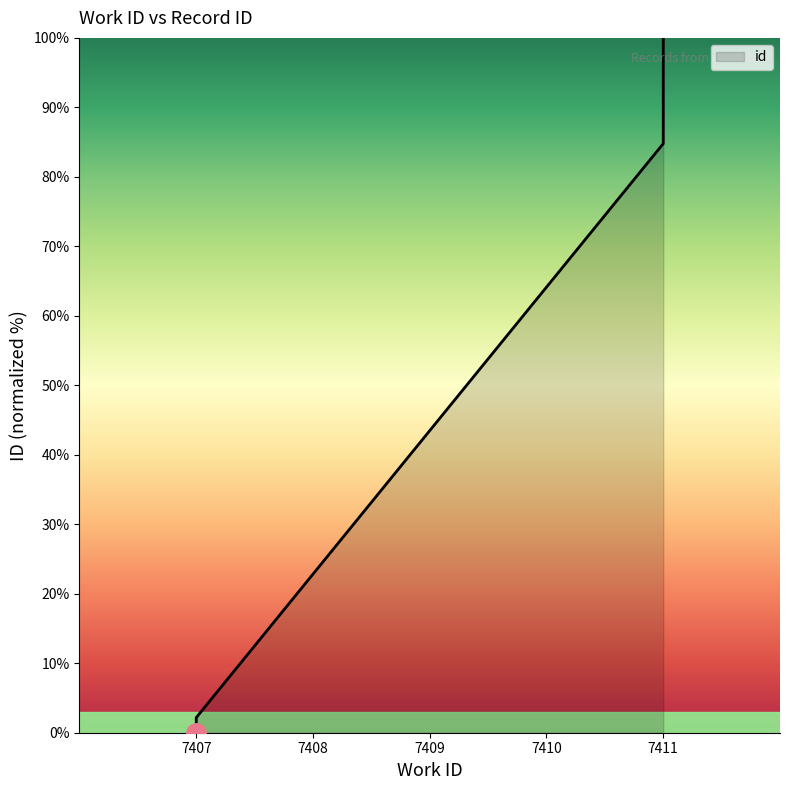

Reading right to left, extract all data points from this chart.

7411=100.0	7411=97.8	7411=95.7	7411=93.5	7411=91.3	7411=89.1	7411=87.0	7411=84.8	7407=2.2	7407=0.0